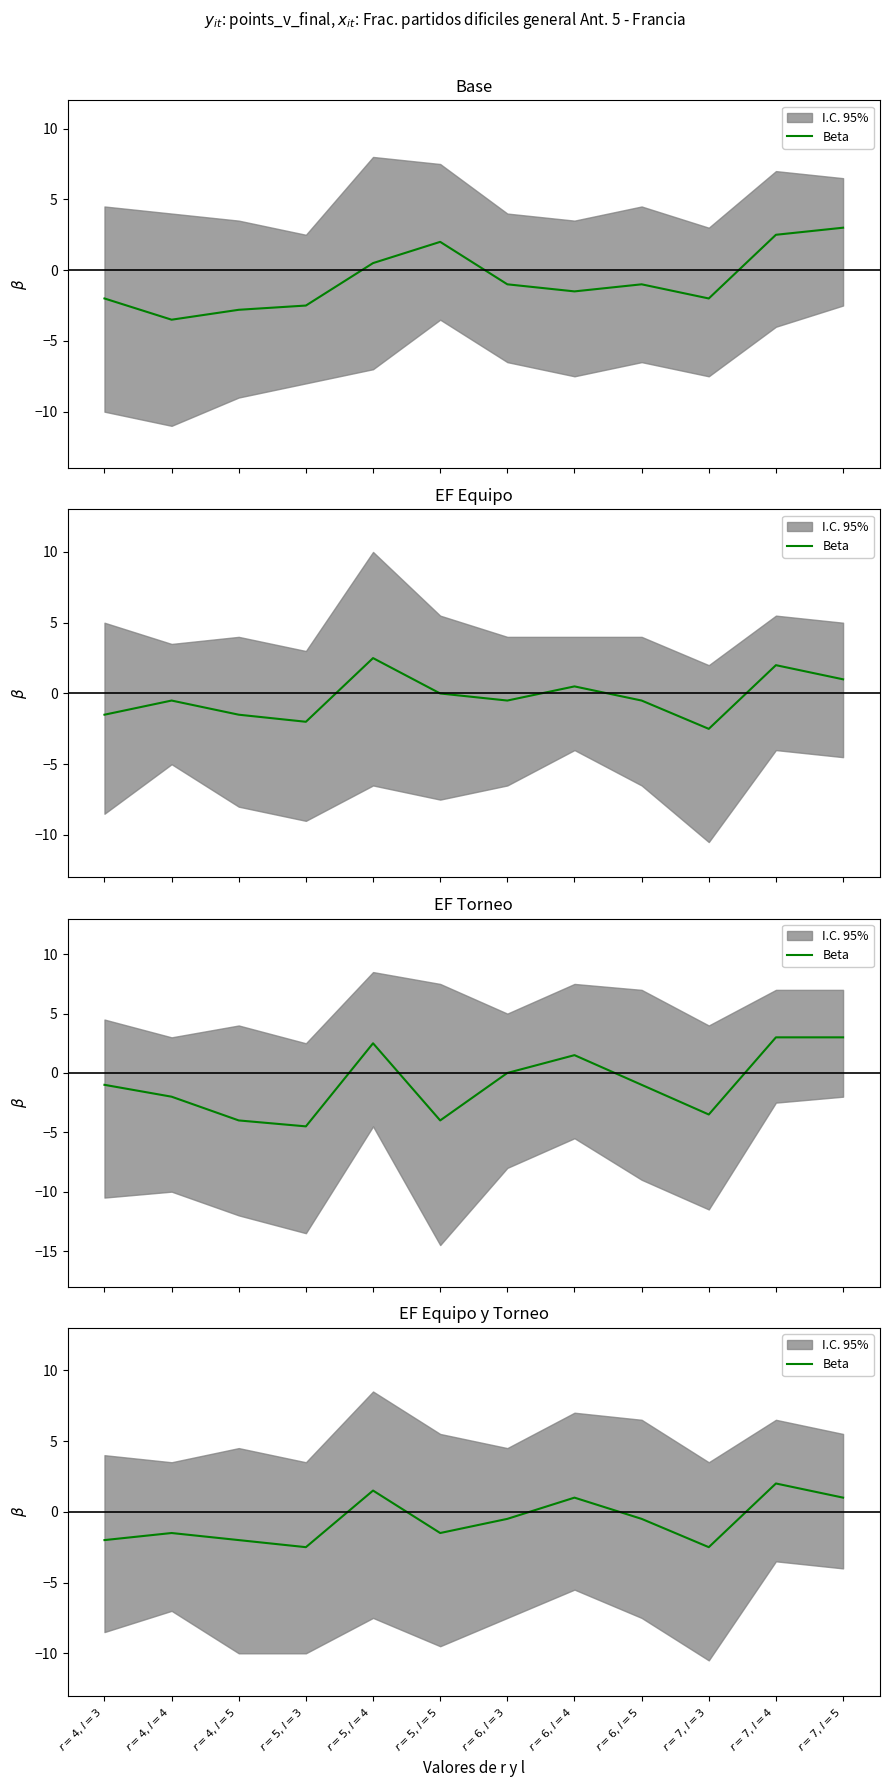

What value does the data have at $r=4, l=4$?

-1.5